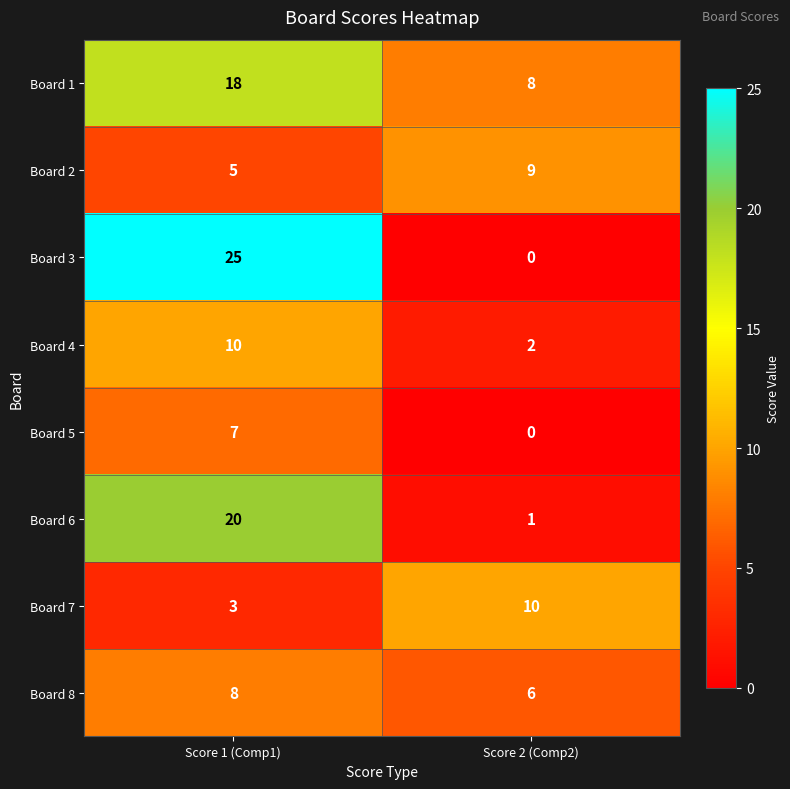

Reading left to right, list all the values displayed in this chart.

Board 1: 18	8
Board 2: 5	9
Board 3: 25	0
Board 4: 10	2
Board 5: 7	0
Board 6: 20	1
Board 7: 3	10
Board 8: 8	6